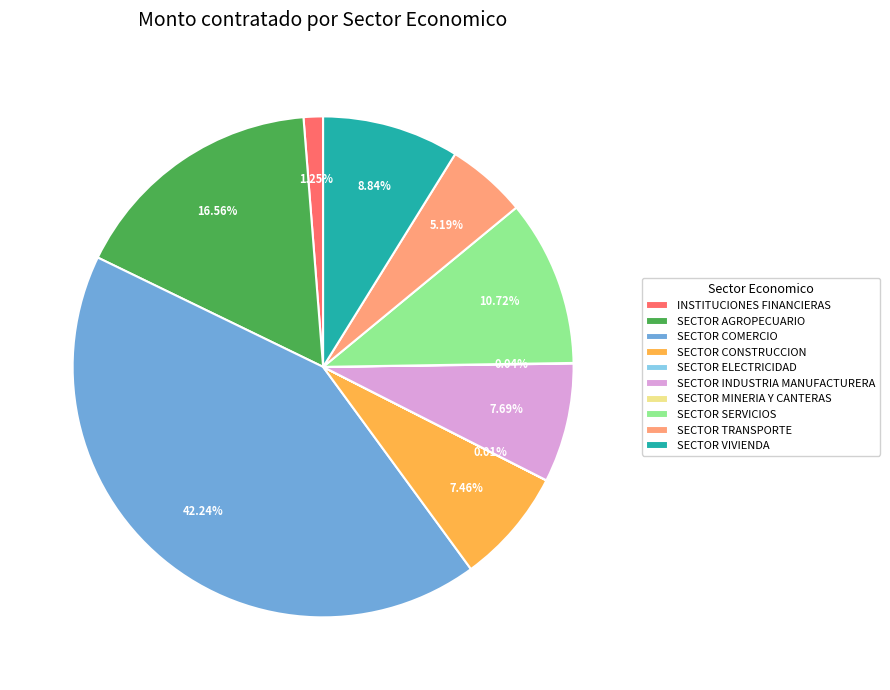

Is it true that SECTOR VIVIENDA is 9% of the pie?

True